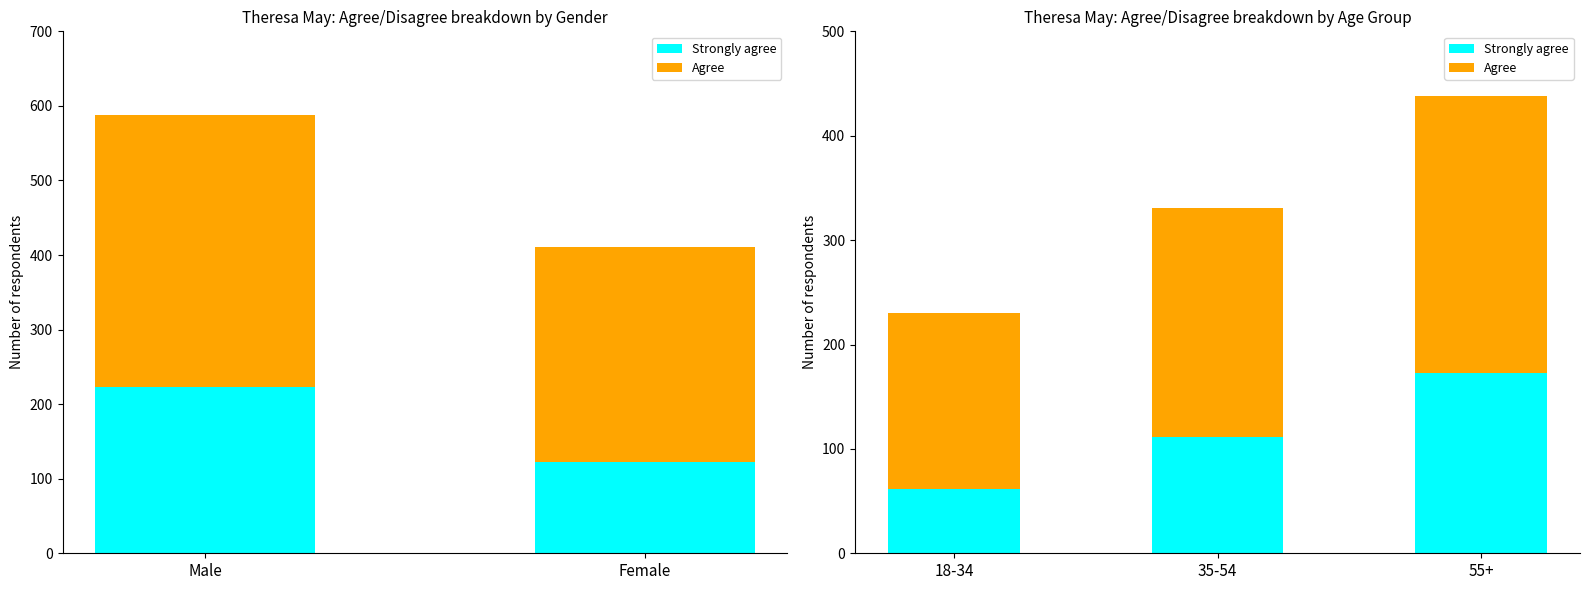

How many distinct data groups are displayed?

2